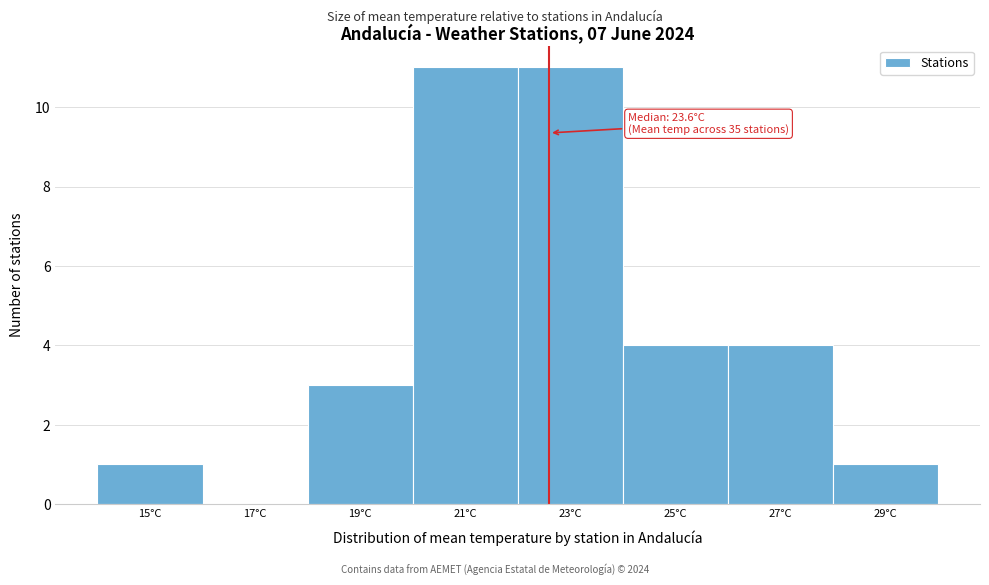

Reading right to left, transcribe all the data shown in this chart.

29°C=1	27°C=4	25°C=4	23°C=11	21°C=11	19°C=3	17°C=0	15°C=1